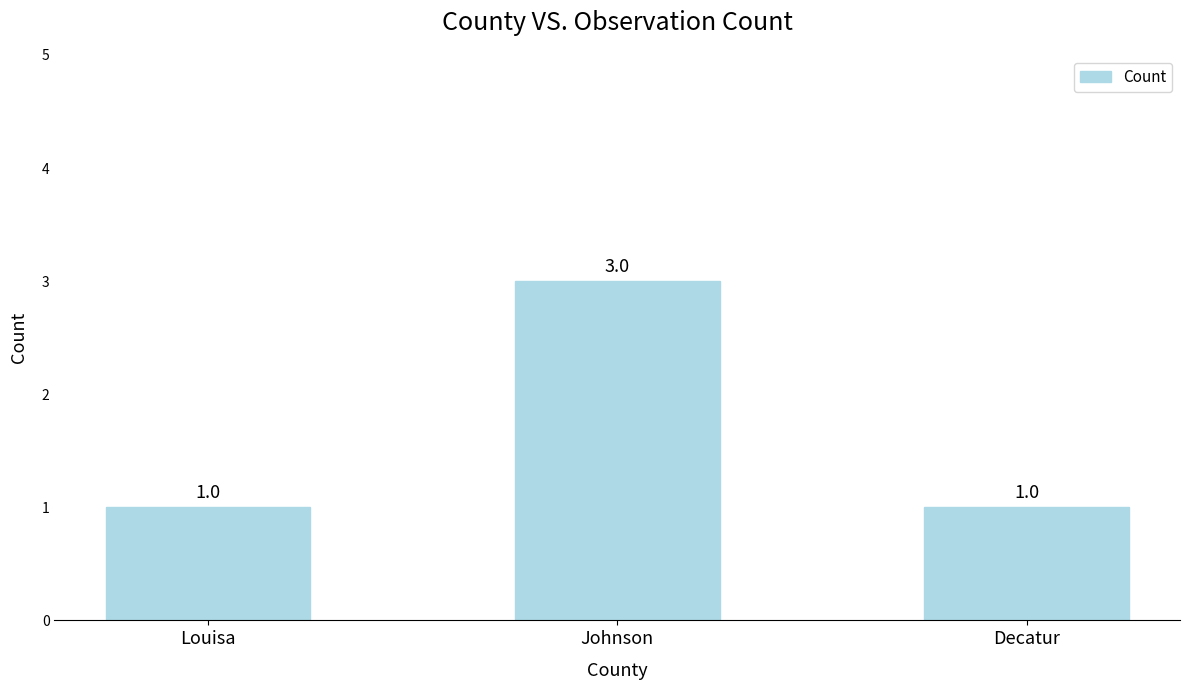

What is the label of the 1st bar from the left?

Louisa